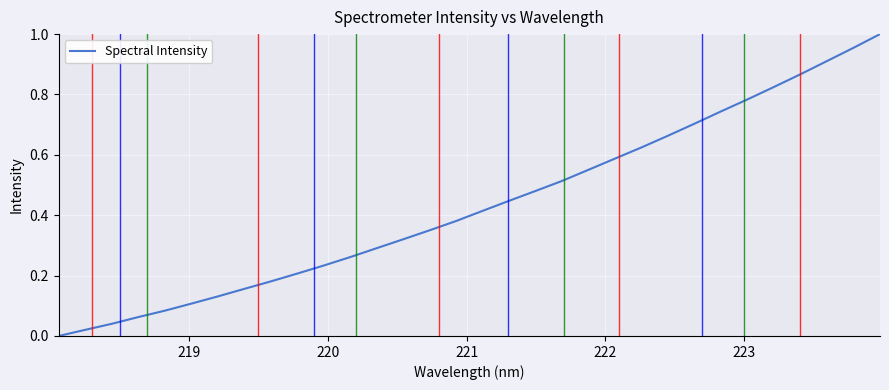

How many lines are shown in the chart?

1